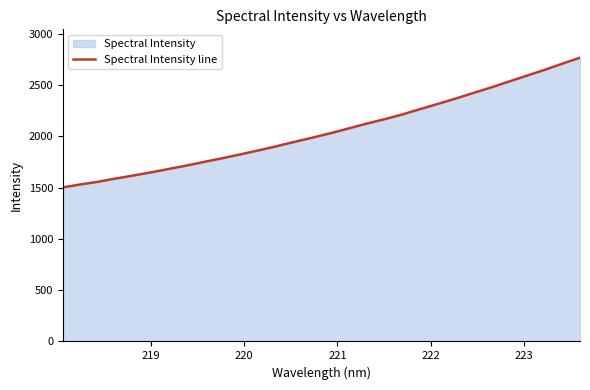

What is the difference between the maximum and minimum values?

1264.5